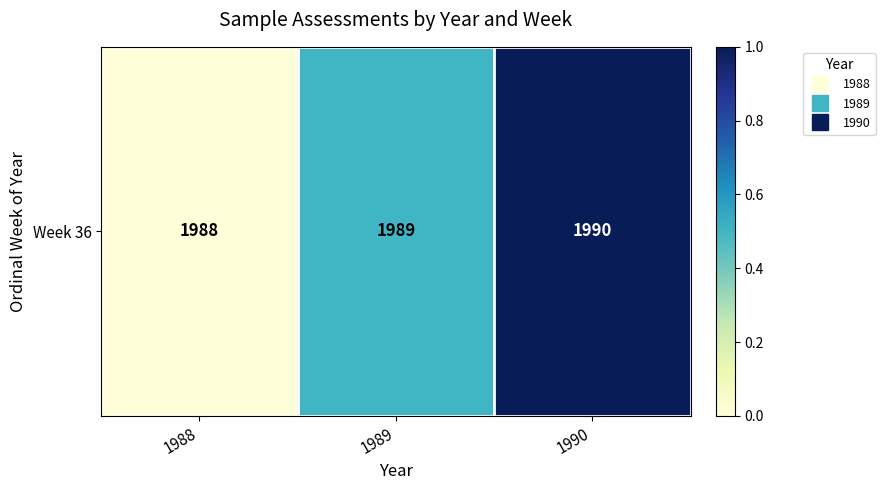

True or false: the data shows 0.5 at 1989.

True